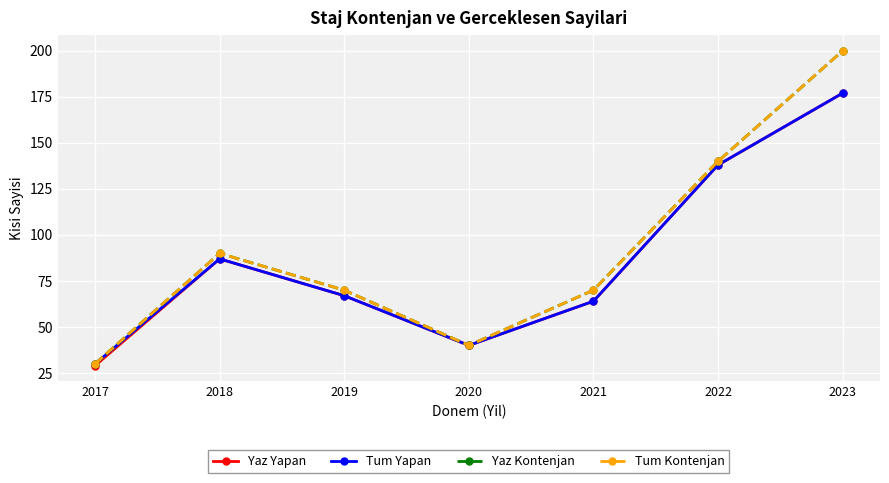

Does the chart have visible grid lines?

Yes